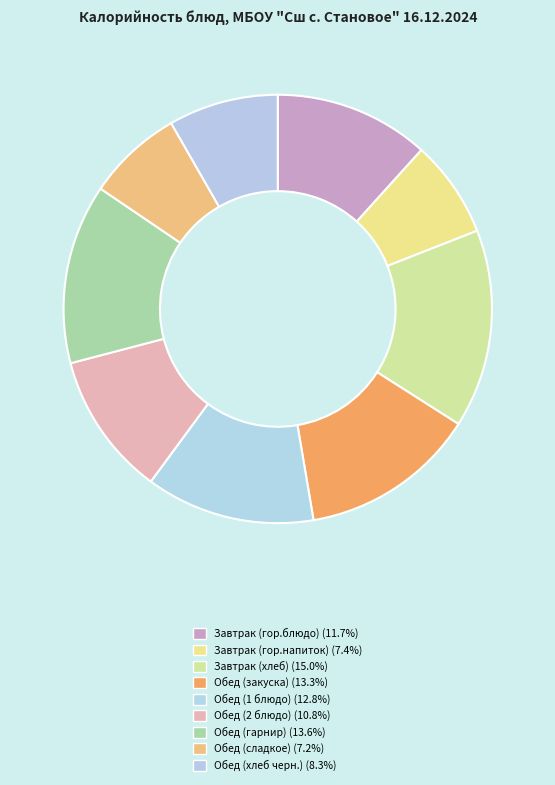

Which category has the biggest portion of the pie?

Завтрак (хлеб)